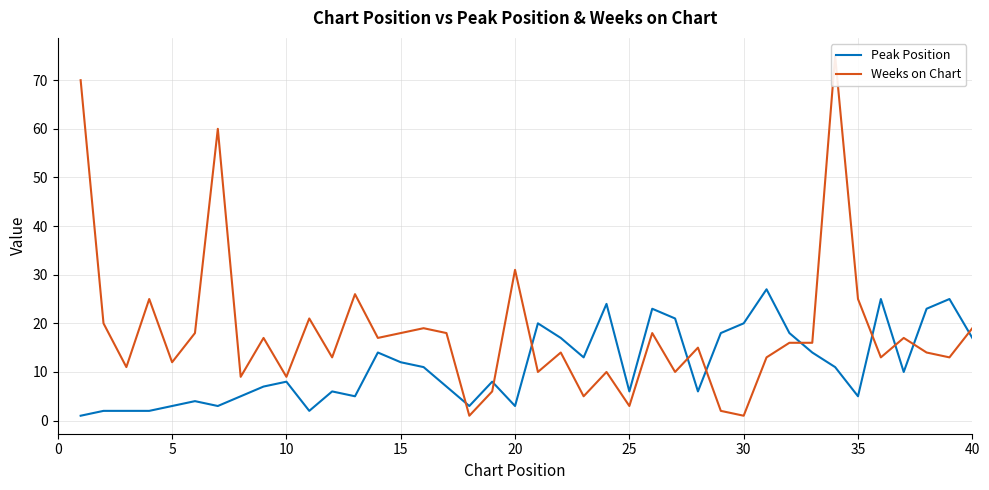

Is the value of Weeks on Chart at 10 greater than the value of Peak Position at 18?

Yes